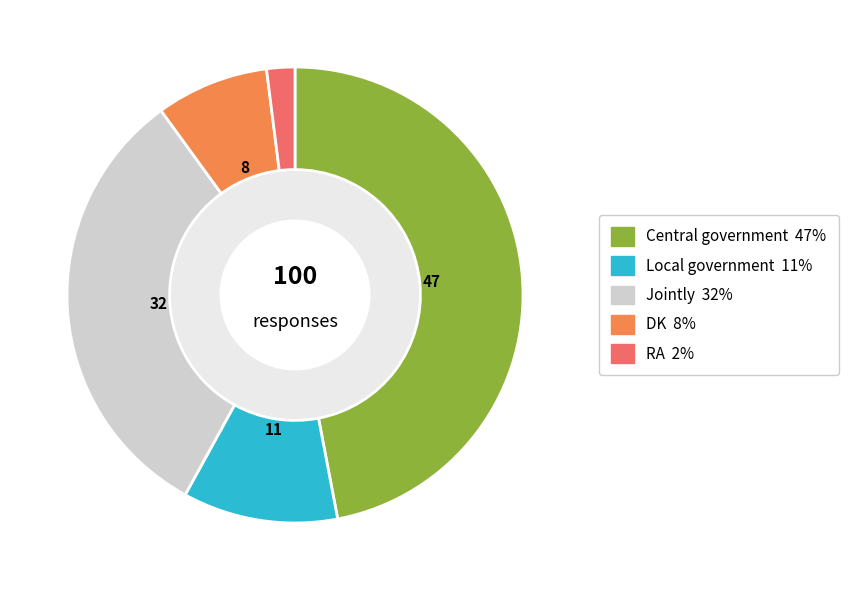

Which category has the biggest portion of the pie?

Central government